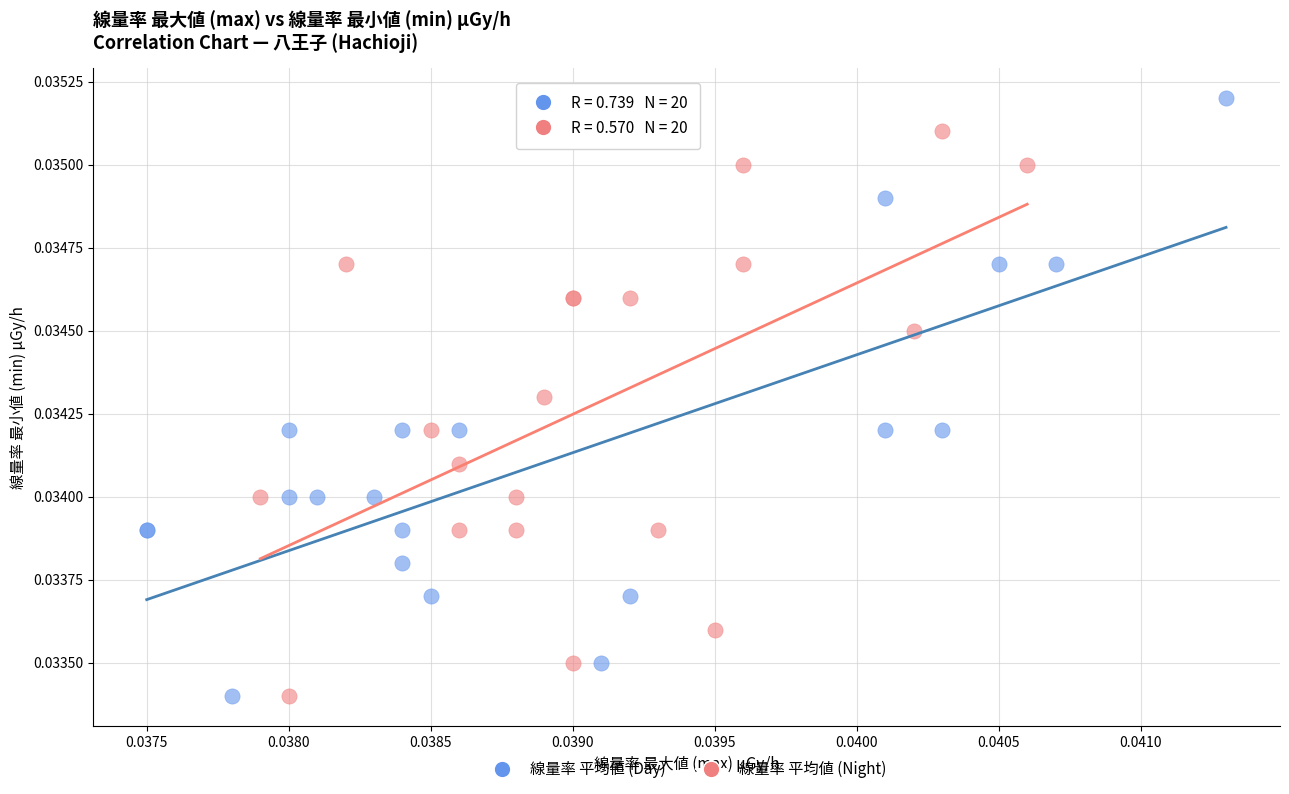

Which series contains the highest Y value?

線量率 平均値 (Day)